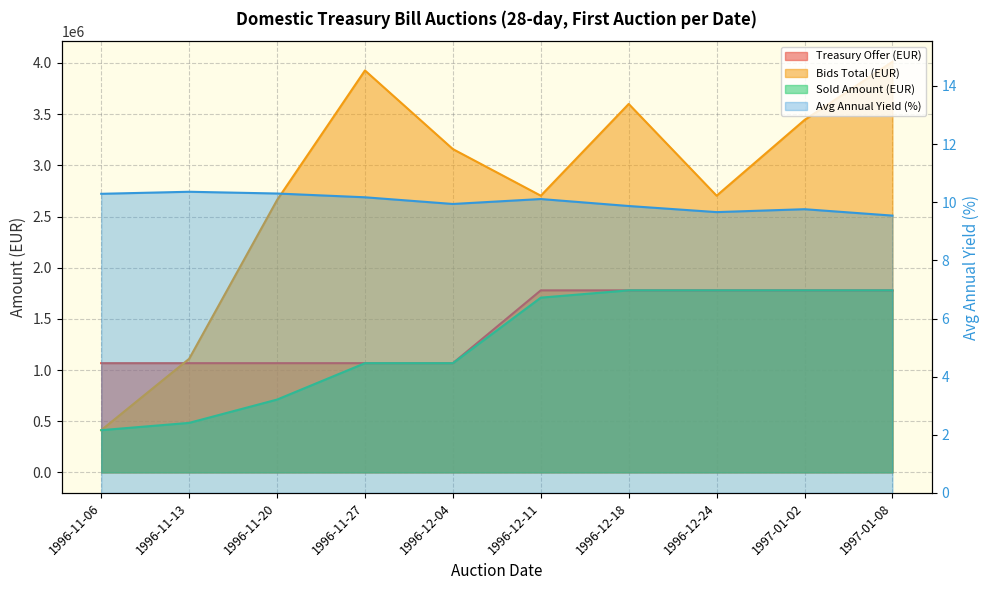

What position from the left is 1996-12-04?

5